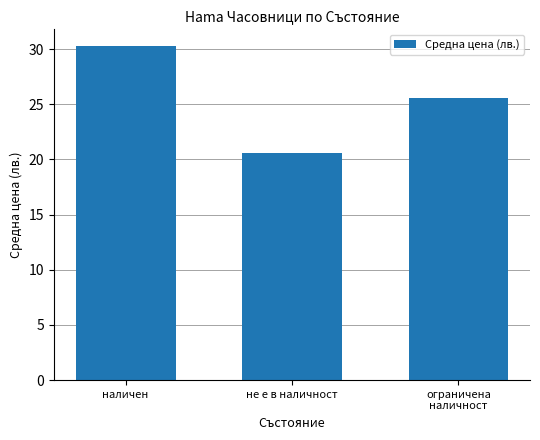

Does the chart contain any negative values?

No